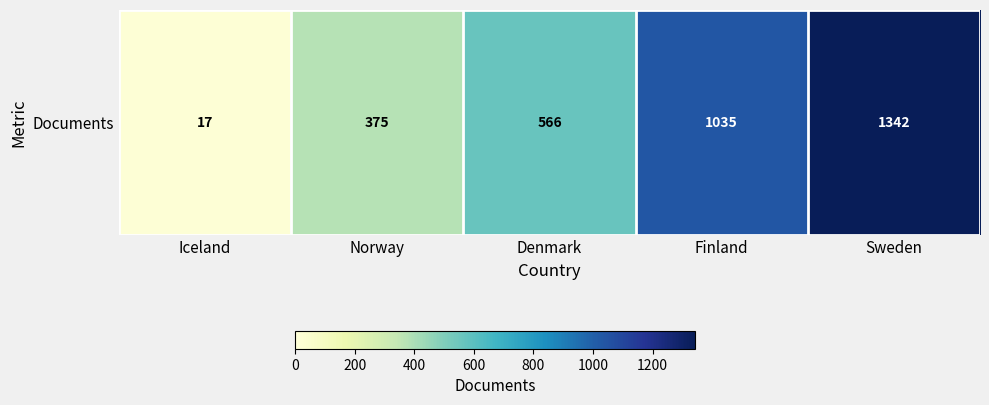

How many categories are shown in the chart?

5